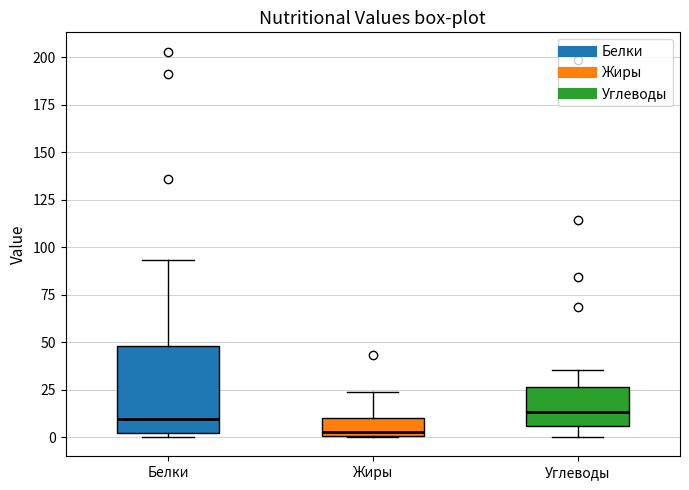

Reading left to right, transcribe this box plot: for each box, give where its median line is, the range the box spans, and where its two whiskers end, as read against the y-axis. The values are not printed on the chart, so give them approximately, as read against the axis.

Белки: median 10, box 0 to 50, whiskers 0 (just below the box's lower edge) to 95
Жиры: median 5, box 0 to 10, whiskers 0 to 25
Углеводы: median 15, box 5 to 25, whiskers 0 to 35